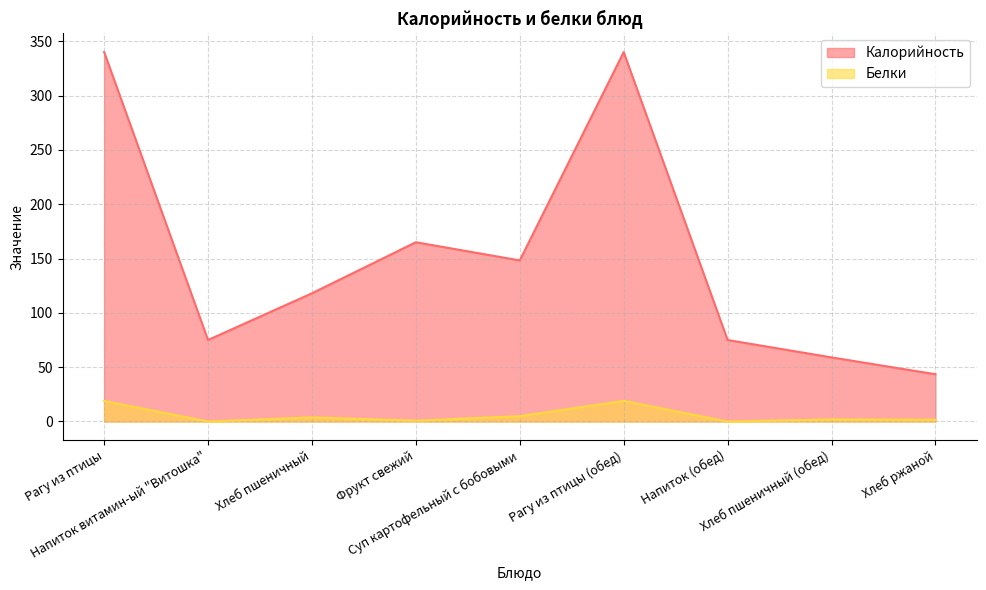

What is the difference between the maximum and minimum values in the Калорийность series?

296.6